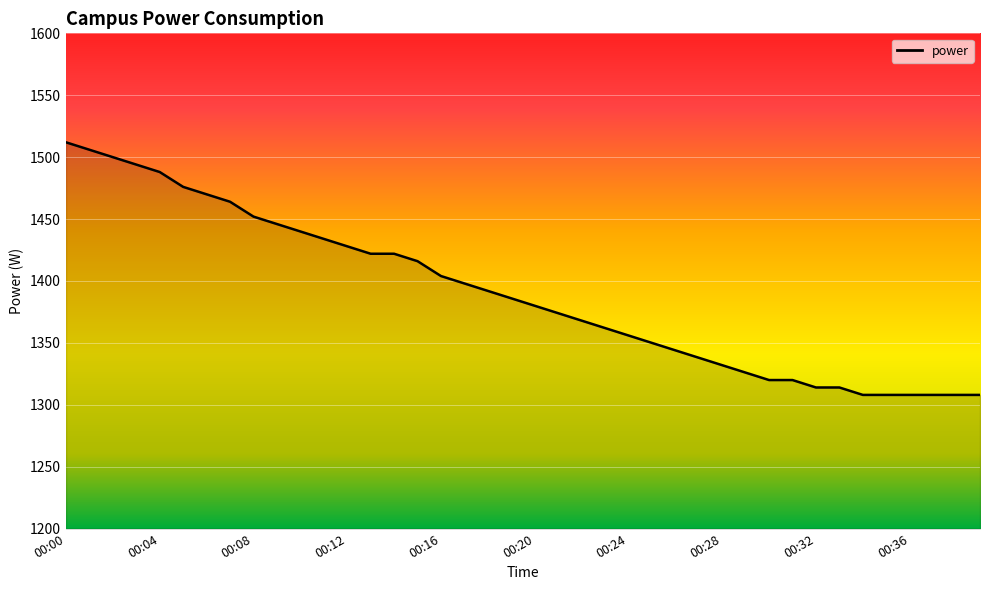

What is the maximum value shown in the chart?

1512